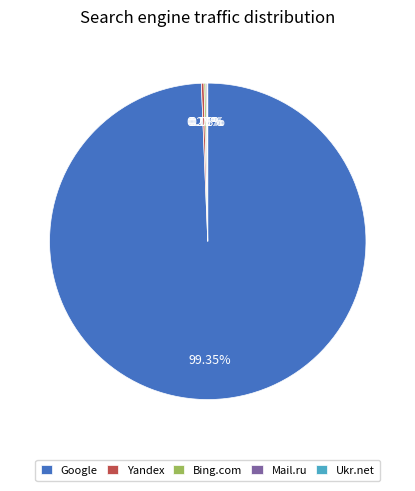

Does any single category account for the majority?

Yes